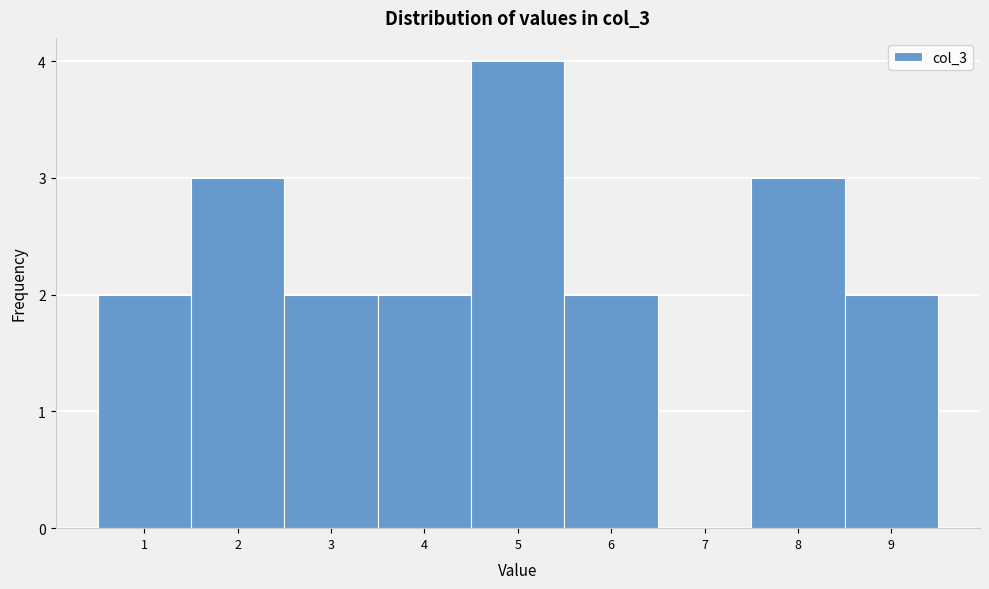

How tall is the bar that spans 2.5 to 3.5 on the x-axis? The values are not printed on the chart, so give them approximately, as read against the axis.

2